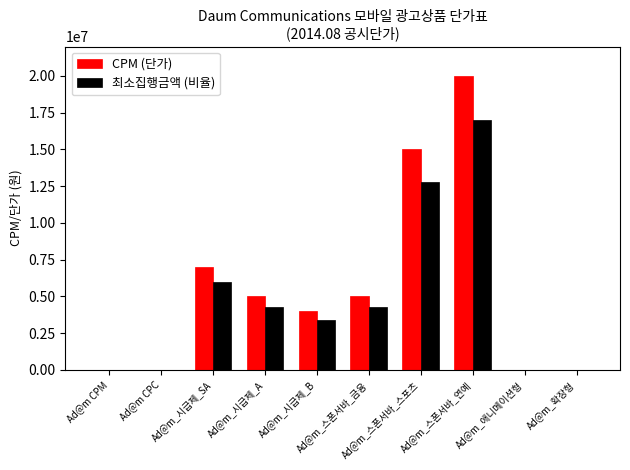

What is the sum of all 최소집행금액 (비율) values?

47608559.5